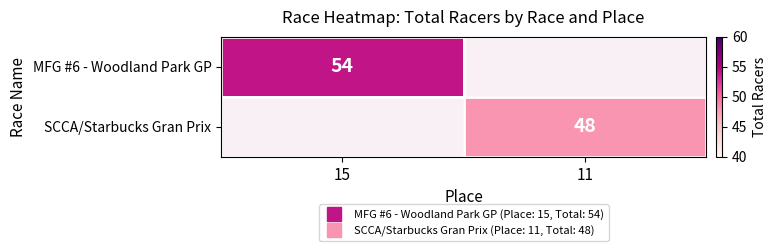

What is the greatest value displayed?

54.0